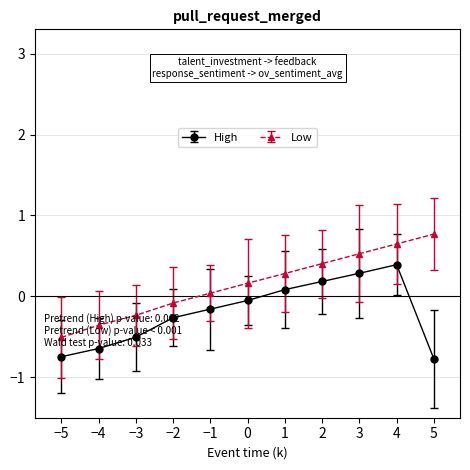

True or false: High and Low cross at least once.

False